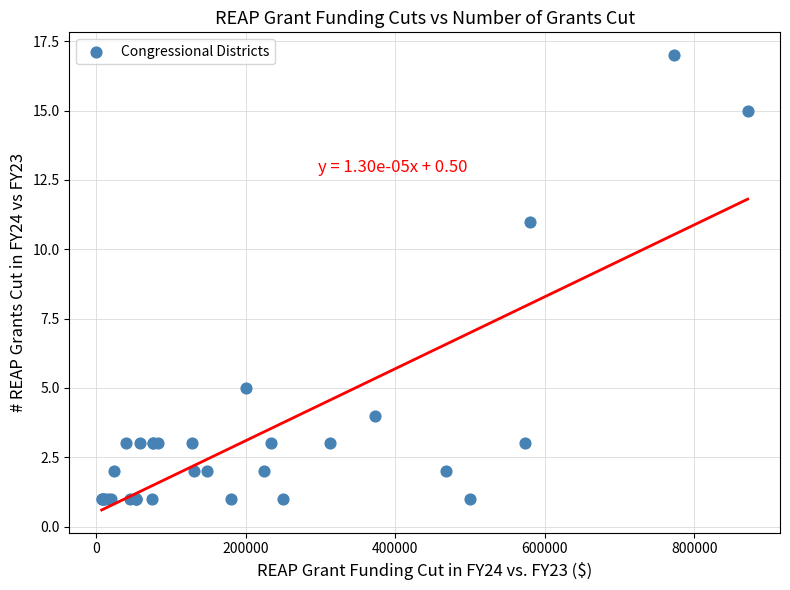

What Y value in the scatter plot is closest to 9?

11